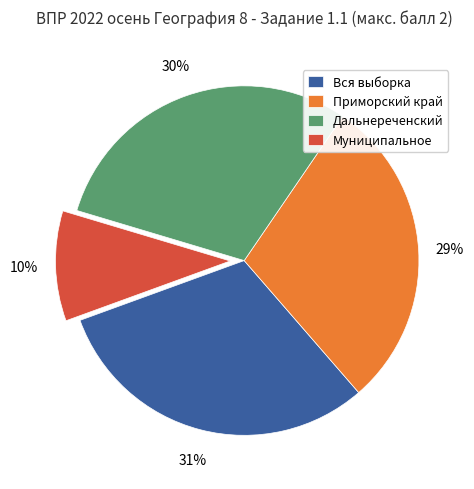

How many slices are in this pie chart?

4